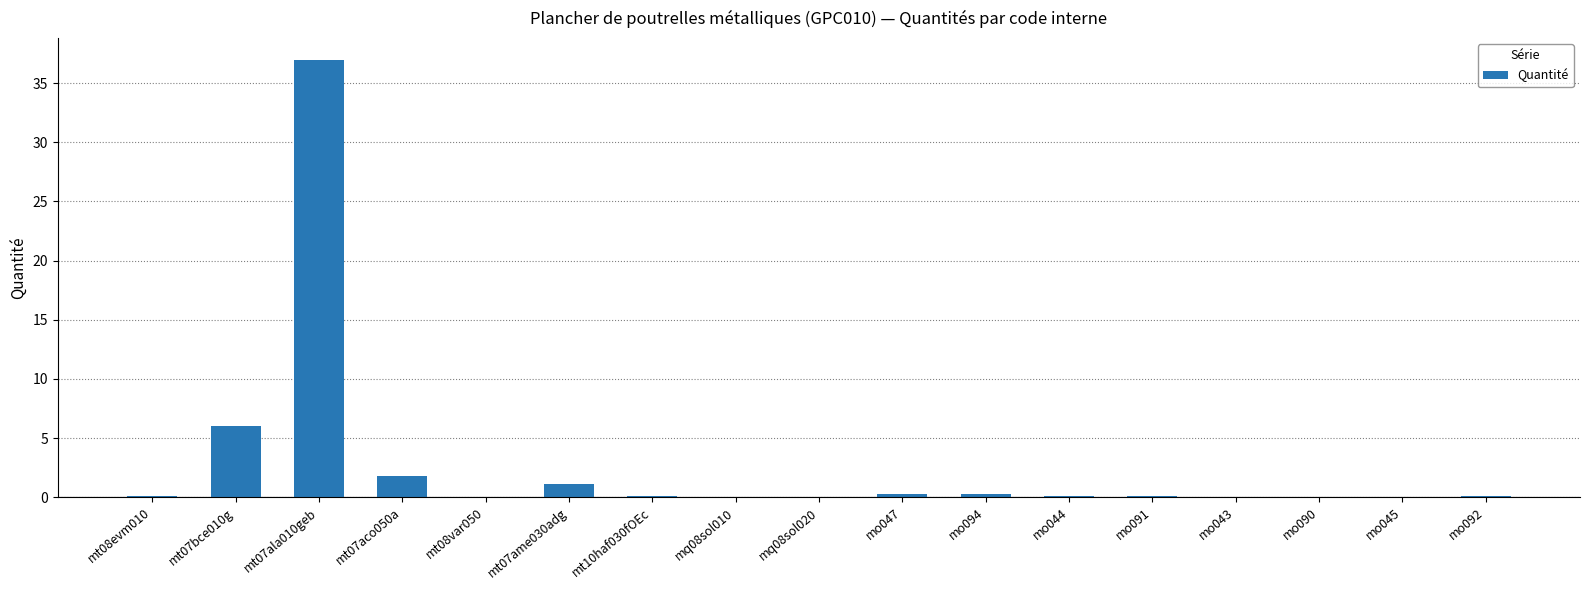

The chart shows a value of 0.1 at mo044. True or false?

True